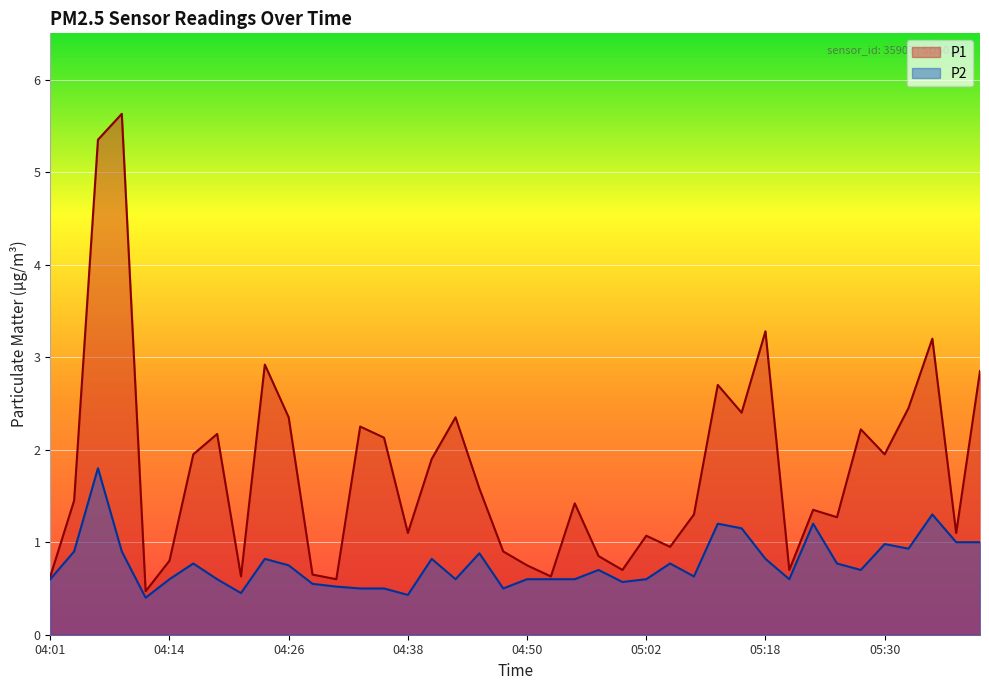

At how many categories does at least one series exceed 5?

2